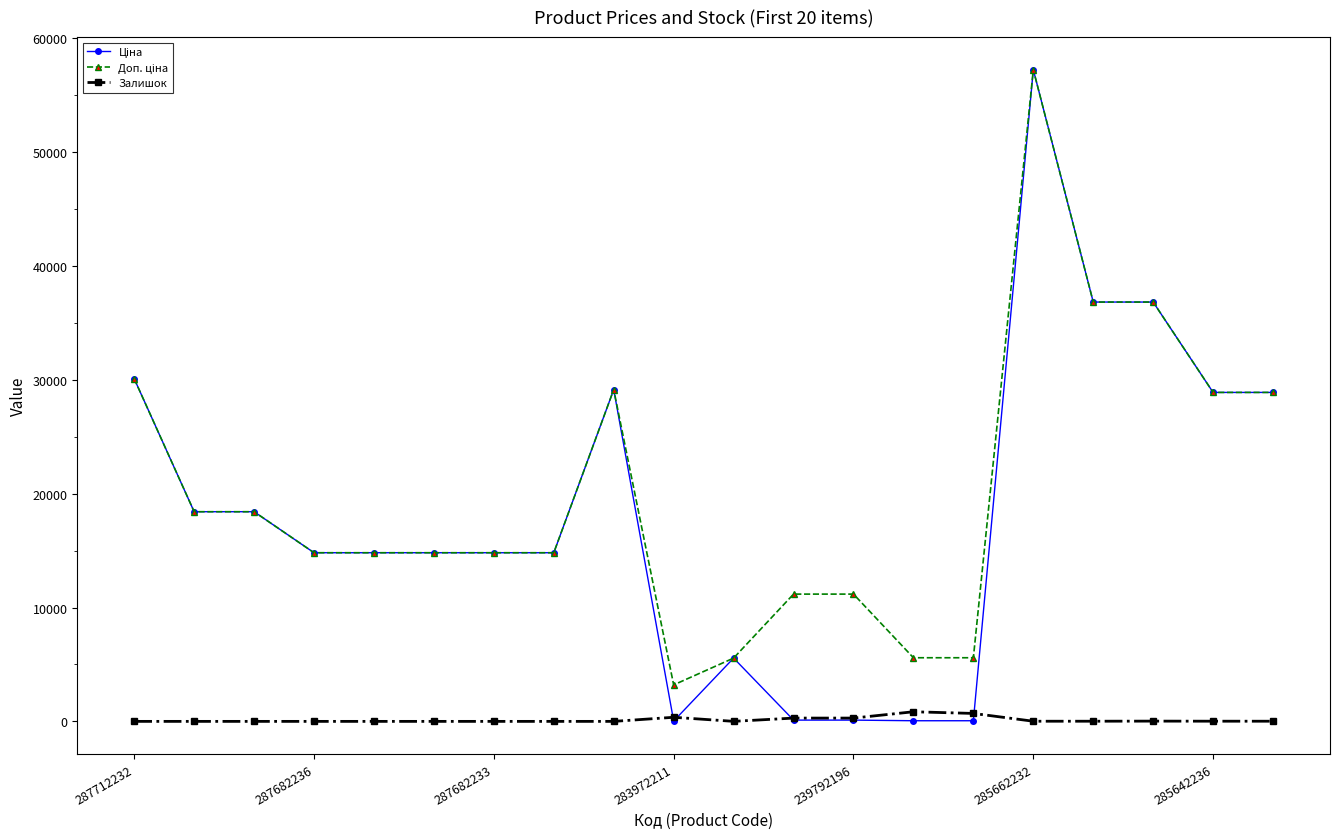

At how many categories does at least one series exceed 19078?

7